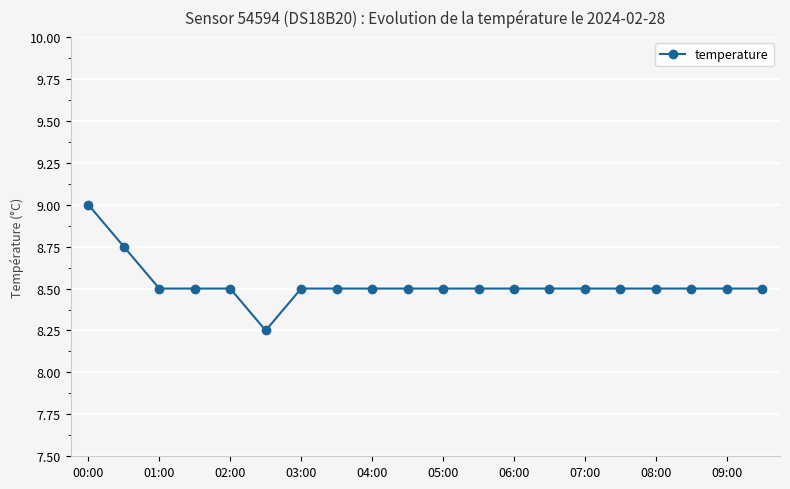

What is the value of the 5th point from the left?

8.5